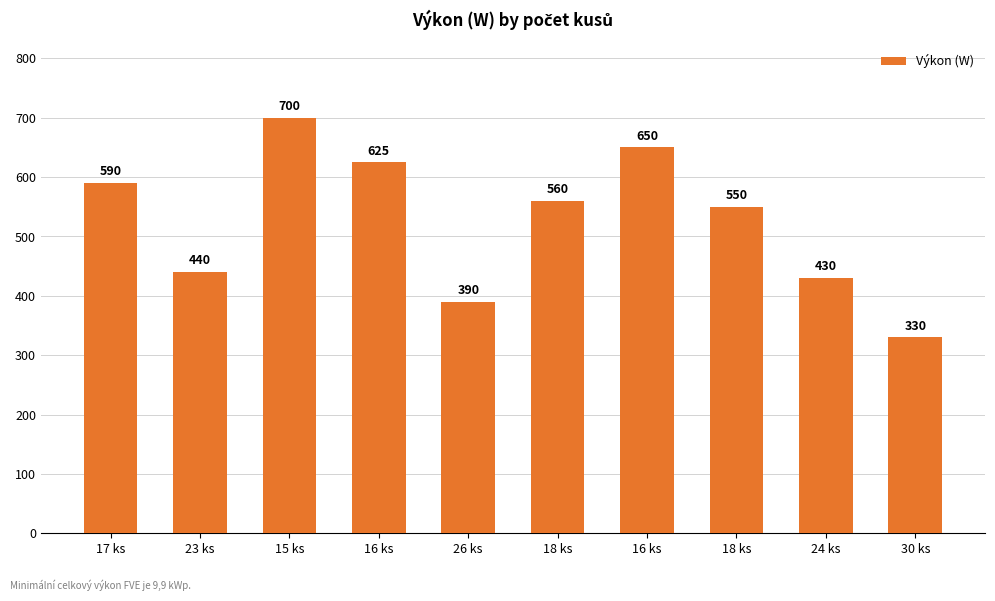

True or false: the data shows 697 at 23 ks.

False